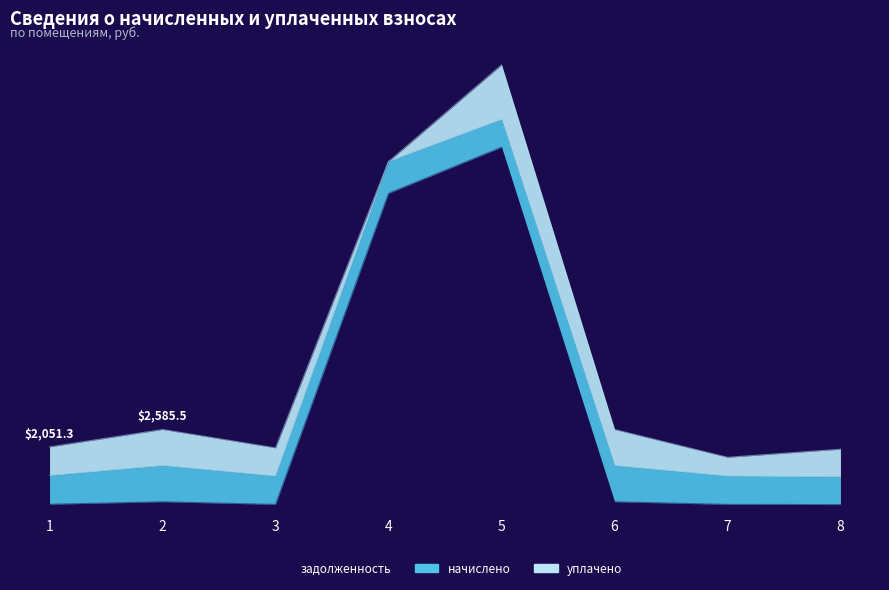

True or false: начислено has more than 2 interior local peaks.

True